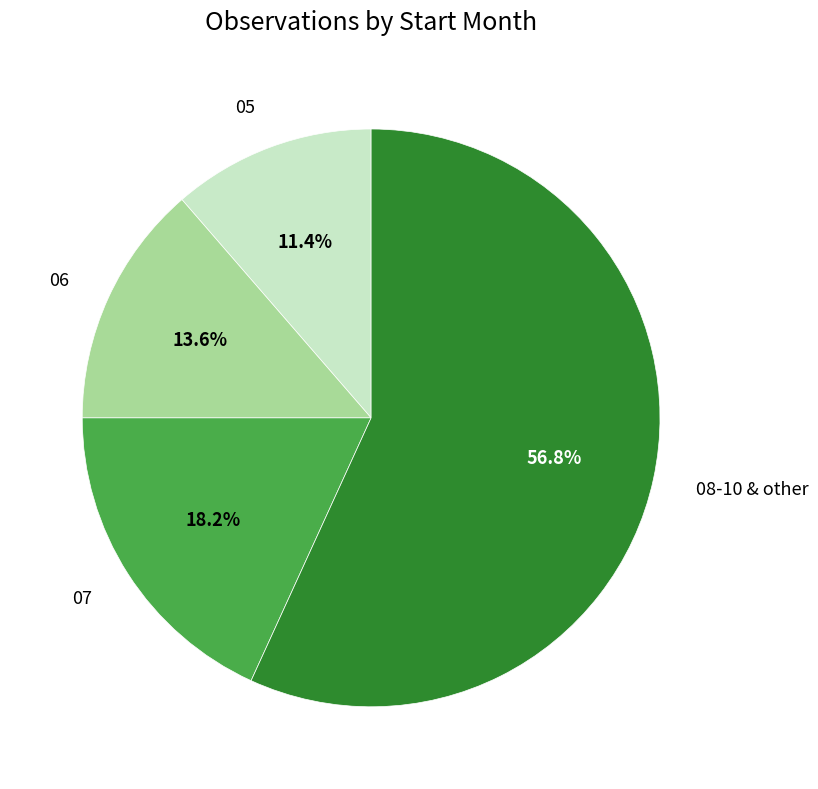

Which slice is the smallest?

05